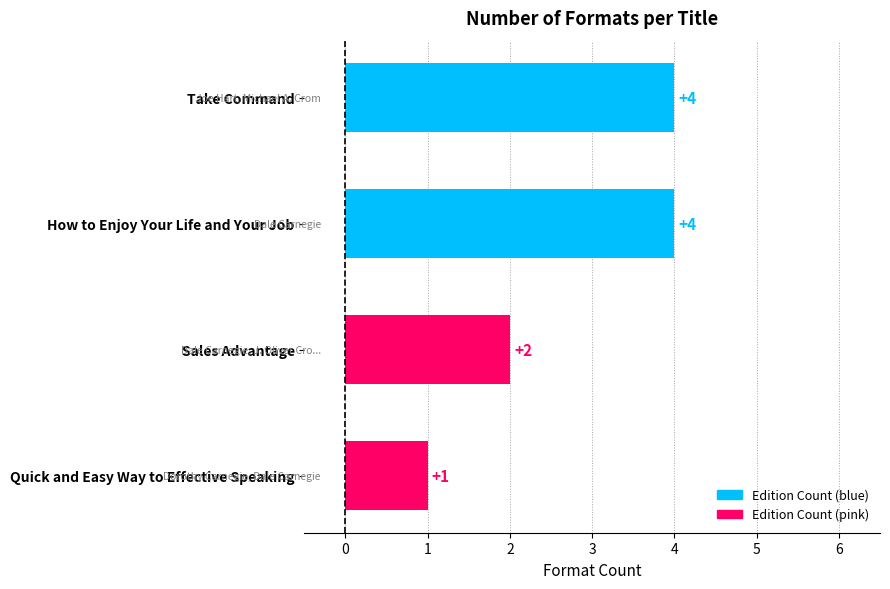

Reading top to bottom, list all the values displayed in this chart.

4	4	2	1